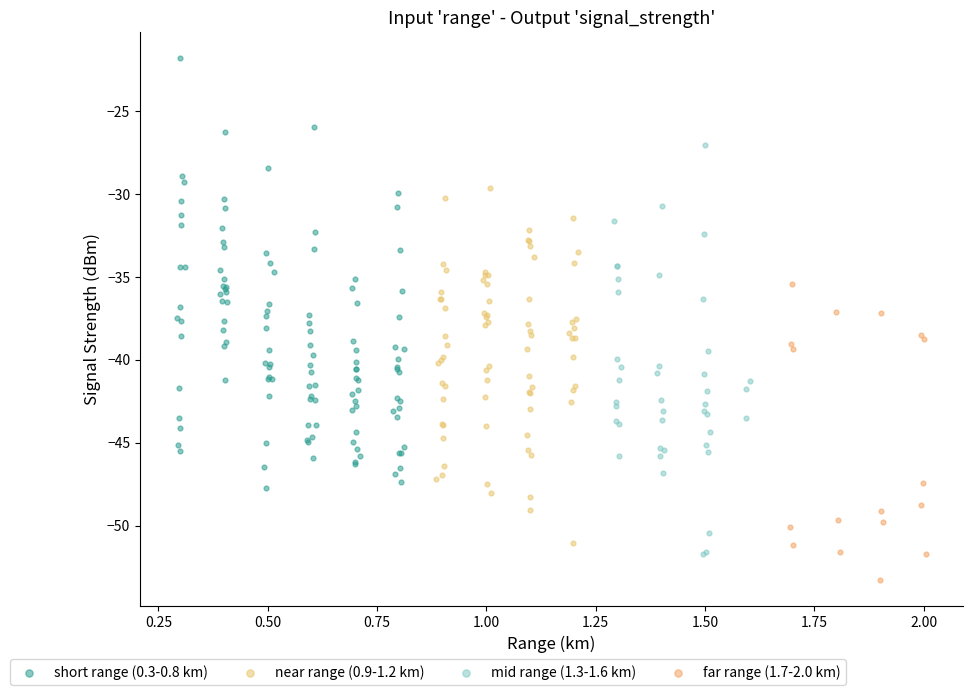

Which series reaches the maximum Y coordinate?

short range (0.3-0.8 km)